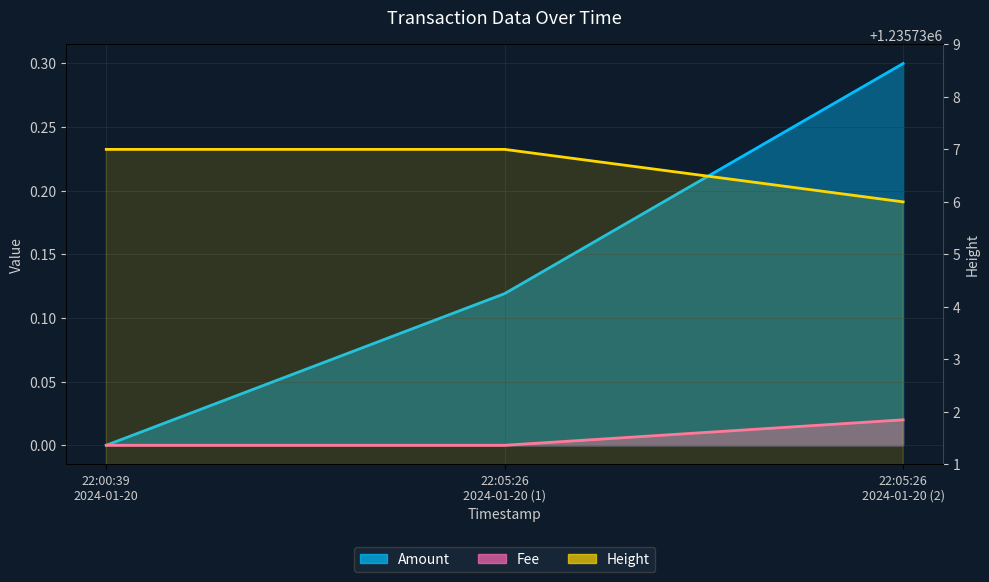

Where is Height nearest to the value 1235736?

22:05:26 2024-01-20 (2)